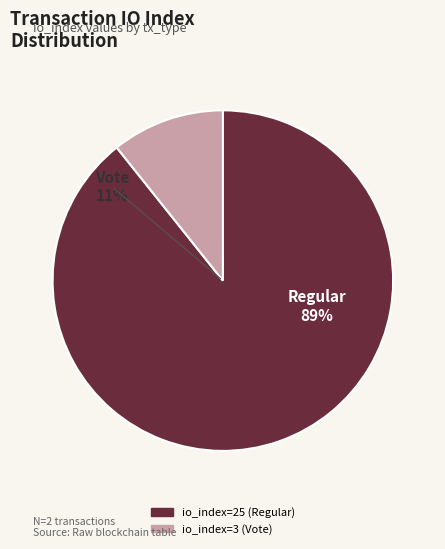

To the nearest percent, what portion does io_index=25 (Regular) represent?

89%